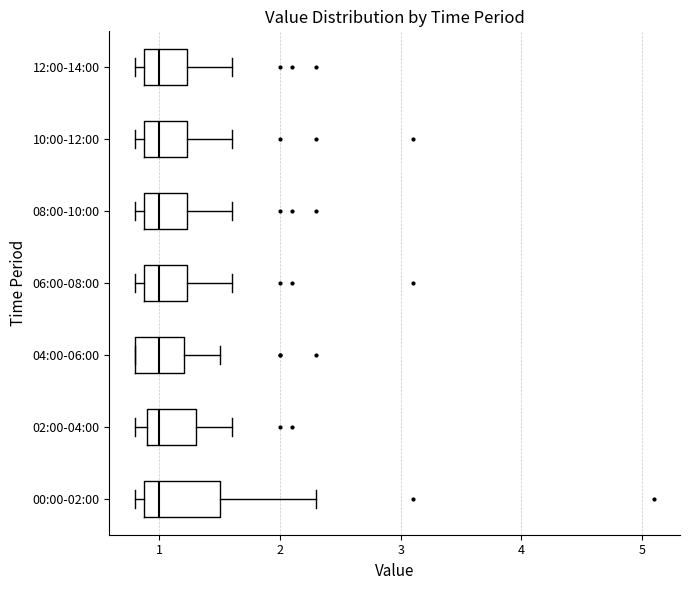

Reading bottom to top, read every box against the x-axis: the position of its median line, the range the box covers, and the ends of its whiskers. The values are not printed on the chart, so give them approximately, as read against the axis.

00:00-02:00: median 1.0, box 0.9 to 1.5, whiskers 0.8 to 2.3
02:00-04:00: median 1.0, box 0.9 to 1.3, whiskers 0.8 to 1.6
04:00-06:00: median 1.0, box 0.8 to 1.2, whiskers 0.8 to 1.5
06:00-08:00: median 1.0, box 0.9 to 1.2, whiskers 0.8 to 1.6
08:00-10:00: median 1.0, box 0.9 to 1.2, whiskers 0.8 to 1.6
10:00-12:00: median 1.0, box 0.9 to 1.2, whiskers 0.8 to 1.6
12:00-14:00: median 1.0, box 0.9 to 1.2, whiskers 0.8 to 1.6